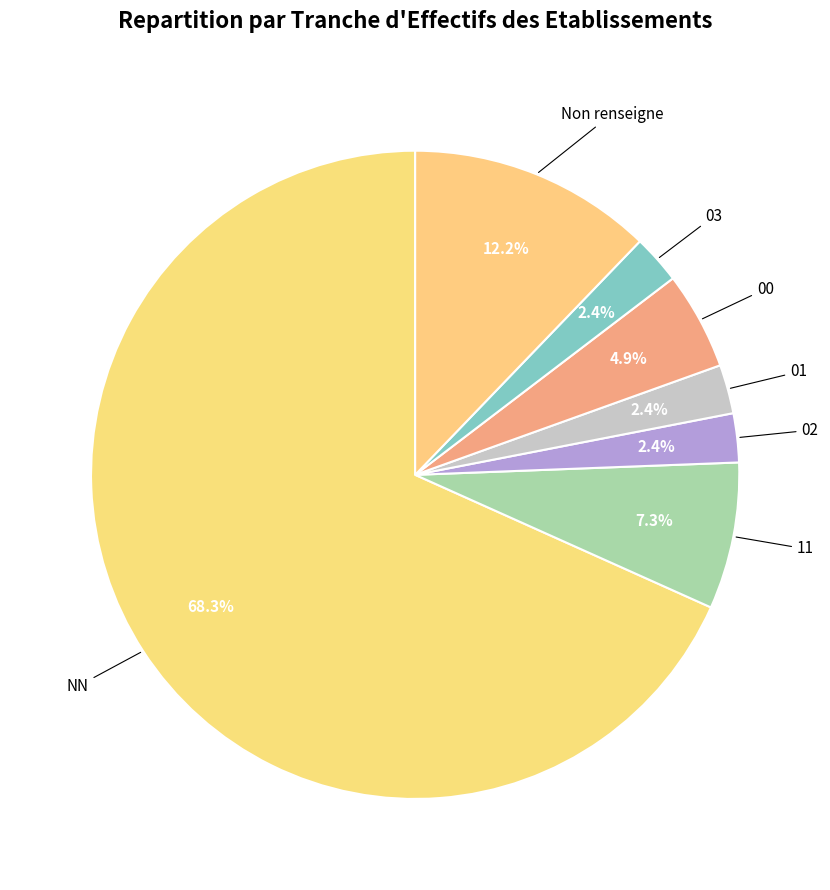

True or false: NN accounts for 68% of the total.

True